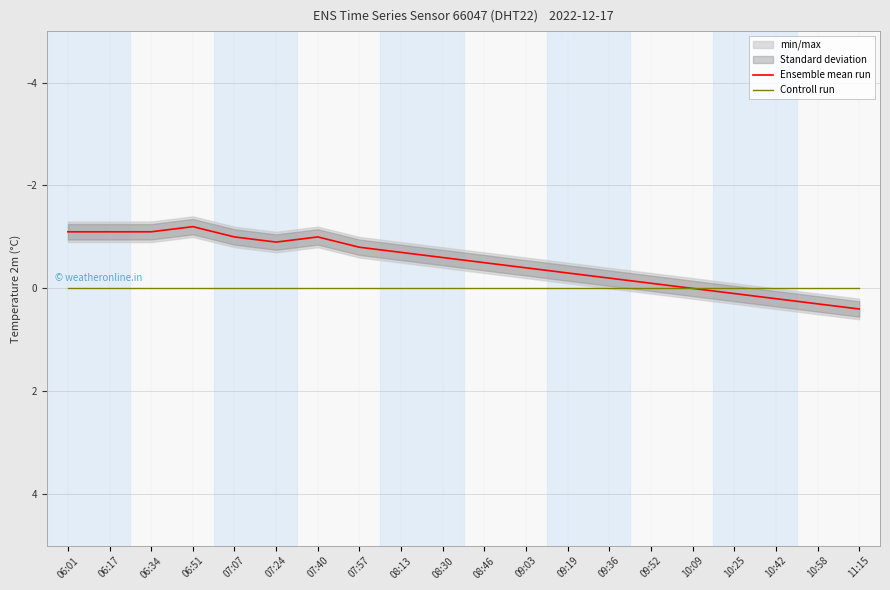

Rank the categories by Controll run value from highest to lowest.

06:01, 06:17, 06:34, 06:51, 07:07, 07:24, 07:40, 07:57, 08:13, 08:30, 08:46, 09:03, 09:19, 09:36, 09:52, 10:09, 10:25, 10:42, 10:58, 11:15